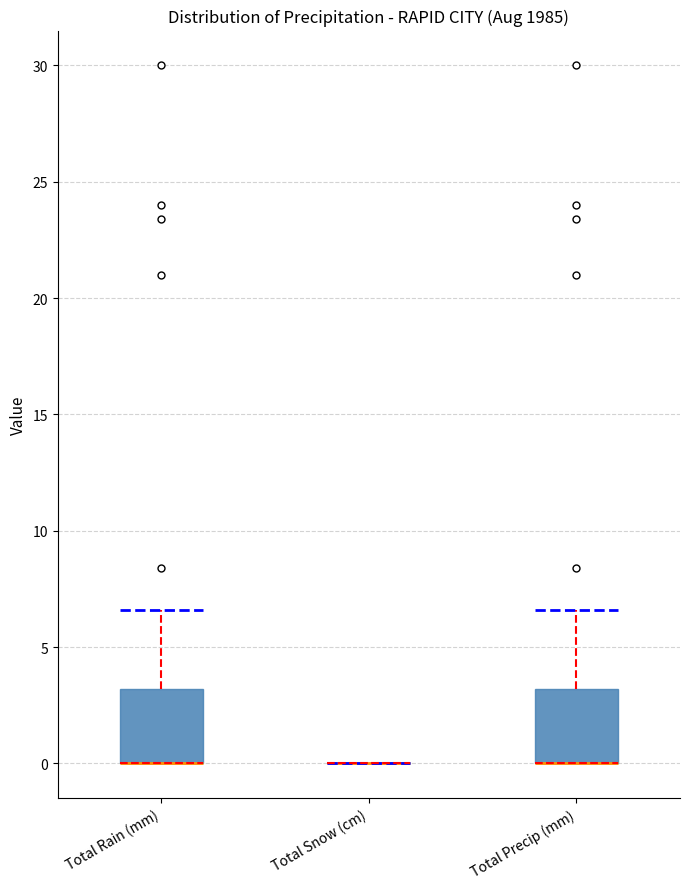

Reading left to right, read every box against the y-axis: the position of its median line, the range the box covers, and the ends of its whiskers. The values are not printed on the chart, so give them approximately, as read against the axis.

Total Rain (mm): median 0.0 (drawn on the box's lower edge), box 0.0 to 3.0, whiskers 0.0 to 6.5
Total Snow (cm): box collapsed to a line at 0.0, whiskers 0.0 to 0.0
Total Precip (mm): median 0.0 (drawn on the box's lower edge), box 0.0 to 3.0, whiskers 0.0 to 6.5